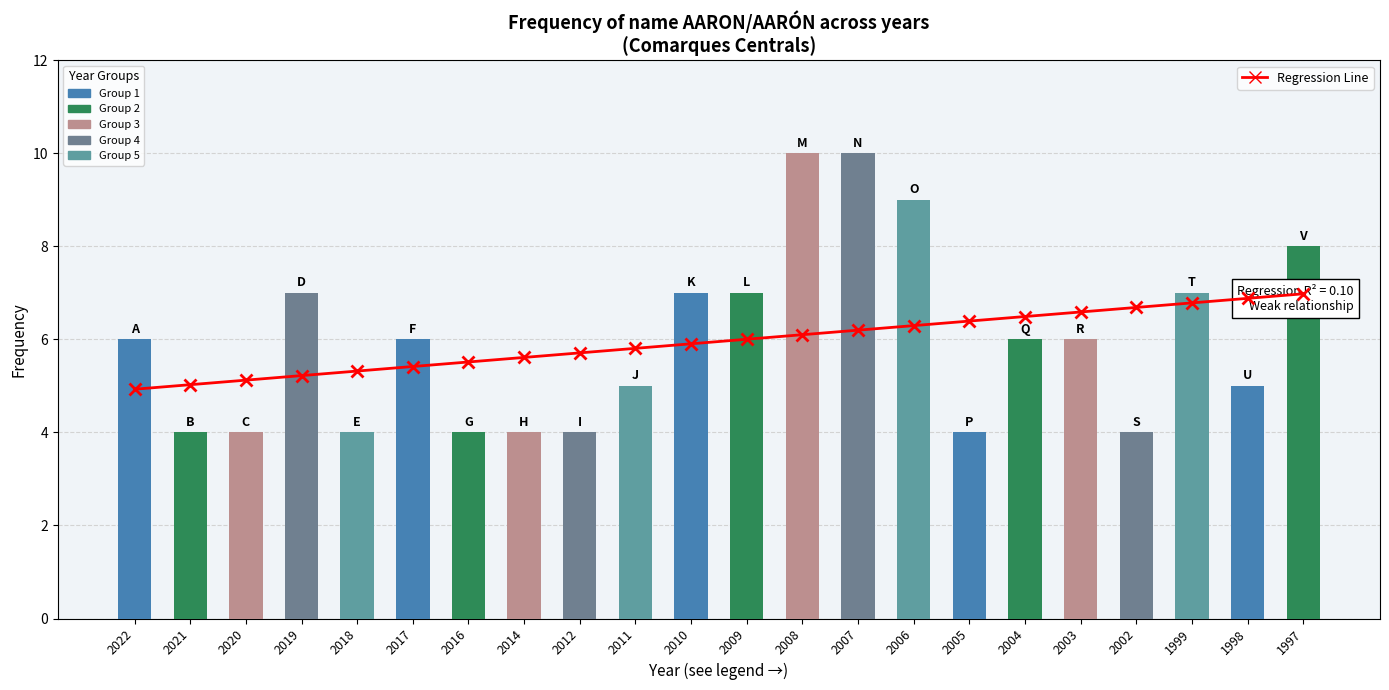

What is the value of the Regression Line bar at the 1st from the left?

4.9